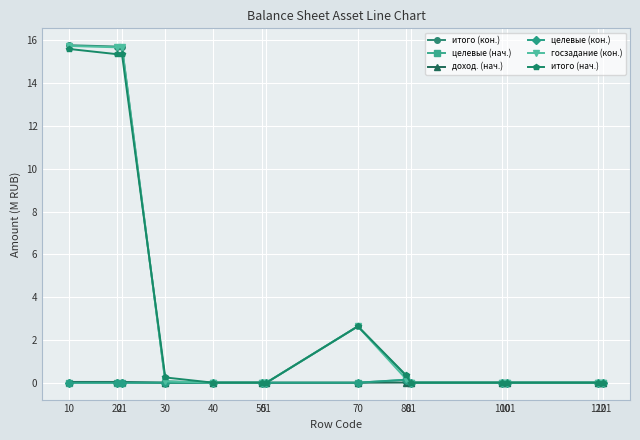

What is the value of the итого (кон.) point at the 1st from the left?

15.8